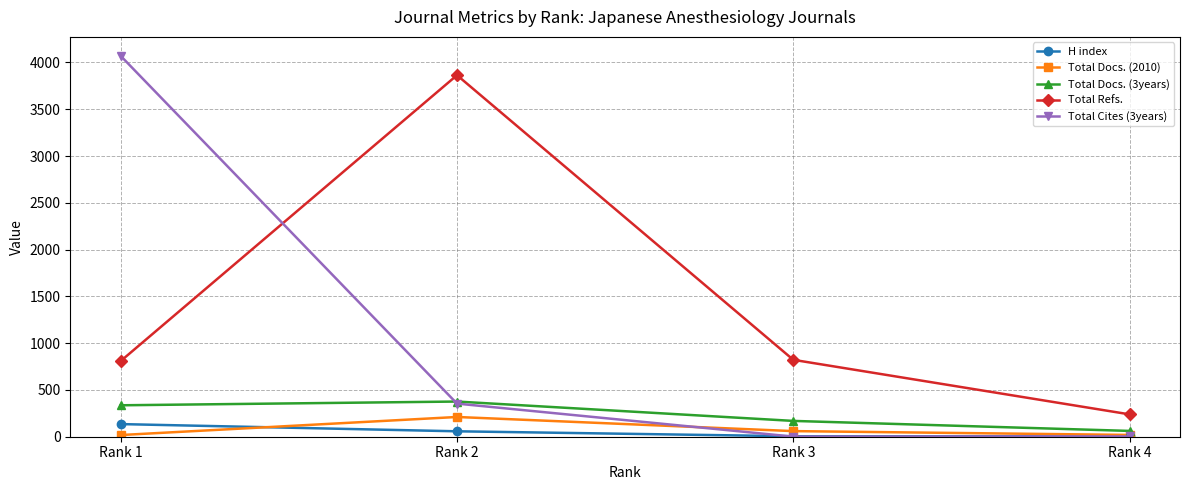

True or false: Total Refs. has more than 1 interior local peaks.

False